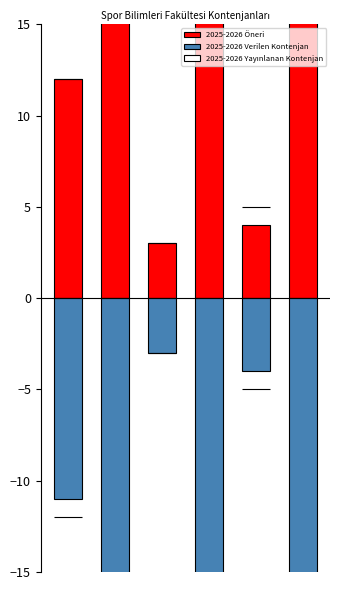

How many bars are there in each group?

3